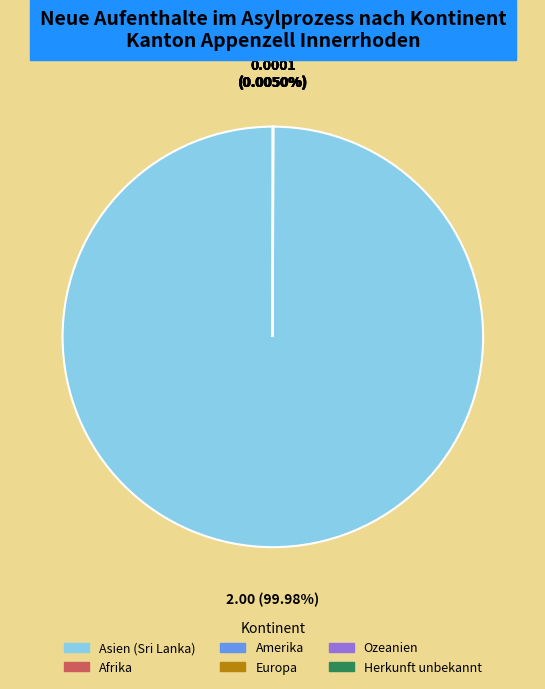

Is there any slice that represents more than half of the pie?

Yes